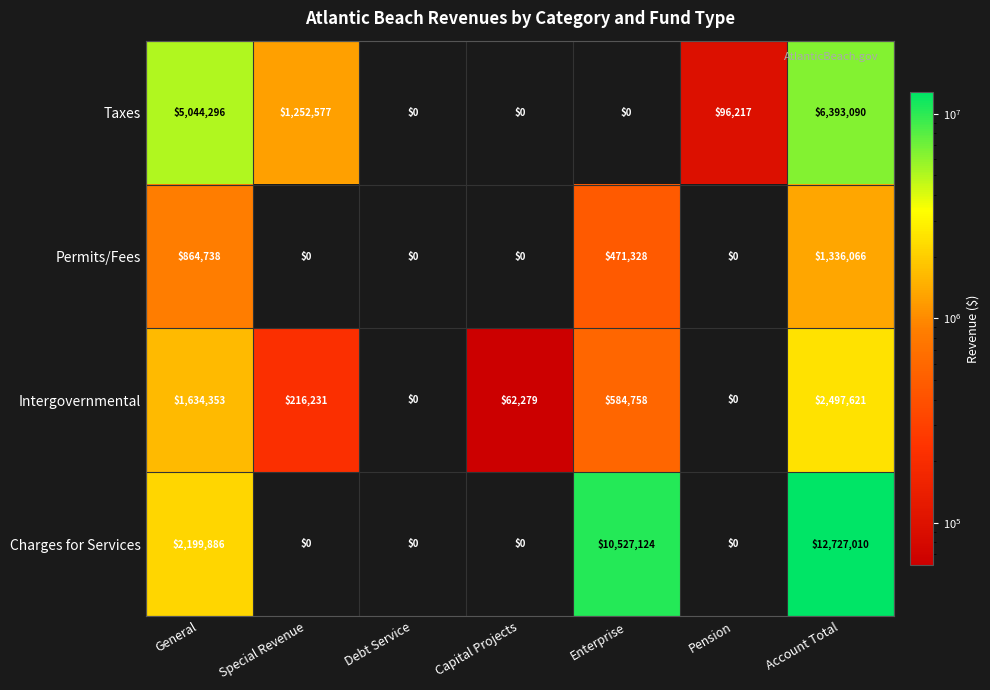

Read the Taxes value at Account Total, to the nearest 10.

6393090